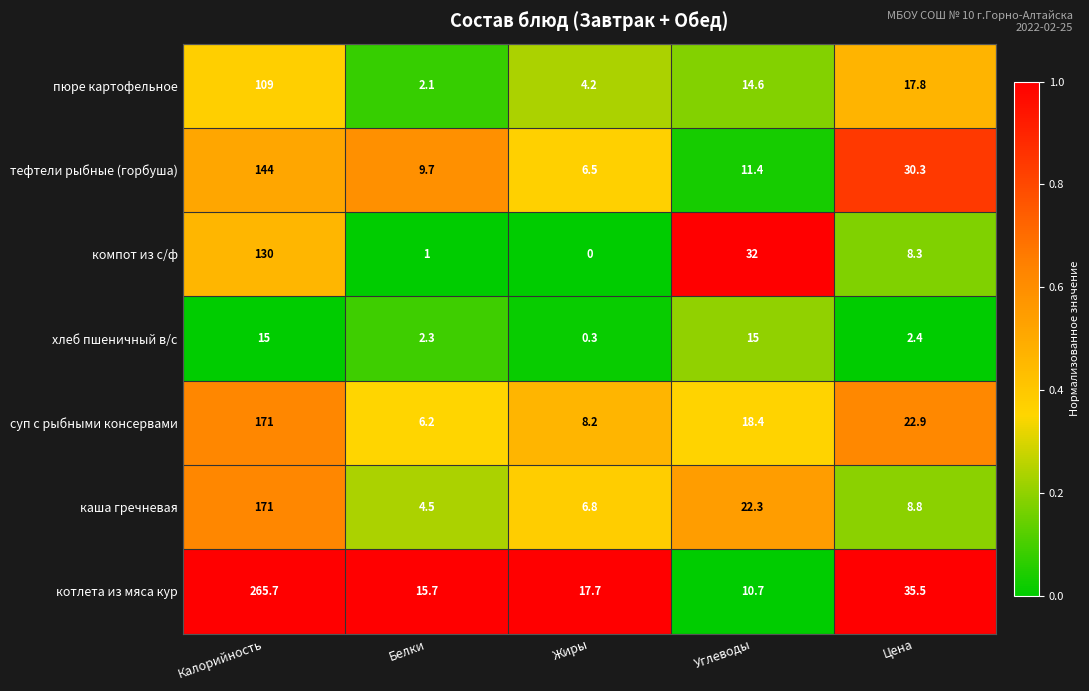

Which series has the largest range (max minus min)?

котлета из мяса кур